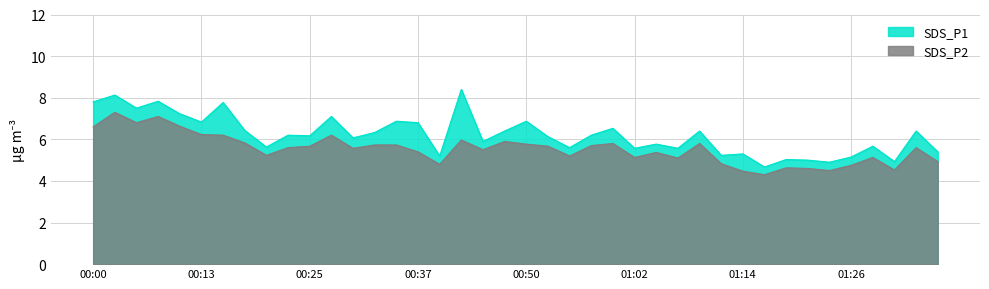

What is the total value across all series at 00:28?

13.3